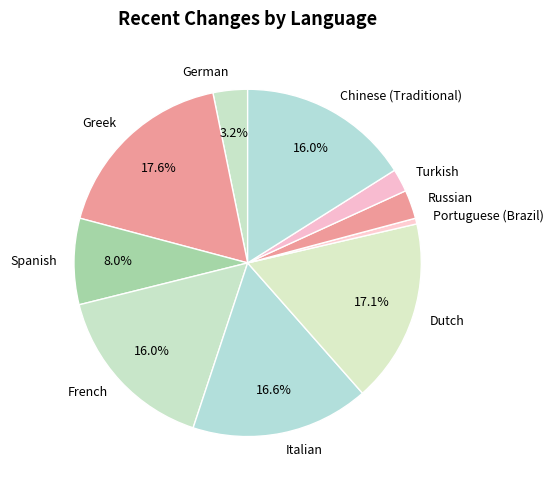

Which category has the smallest portion of the pie?

Portuguese (Brazil)